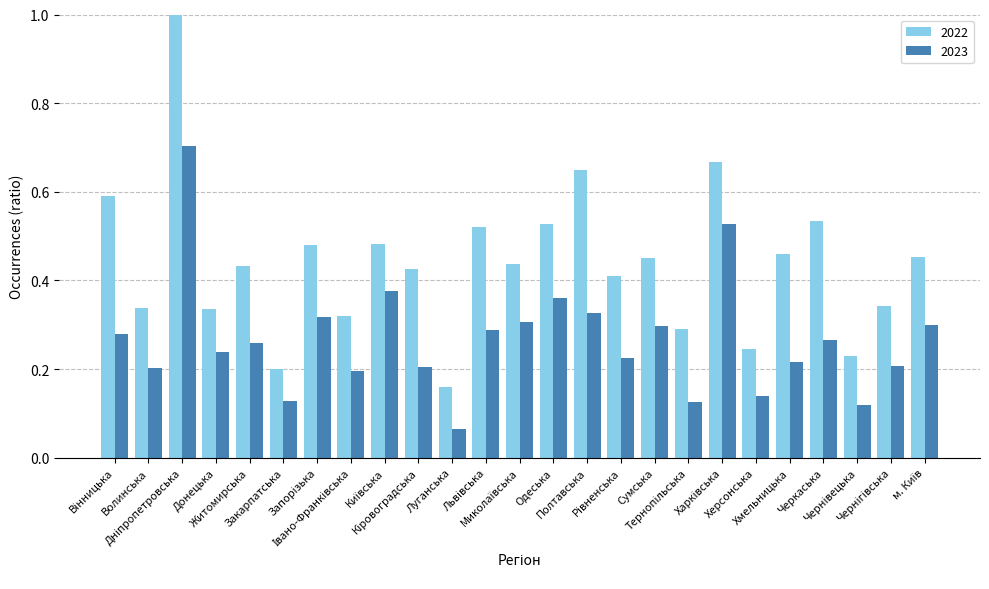

What is the highest value of the 2022 series?

1.0